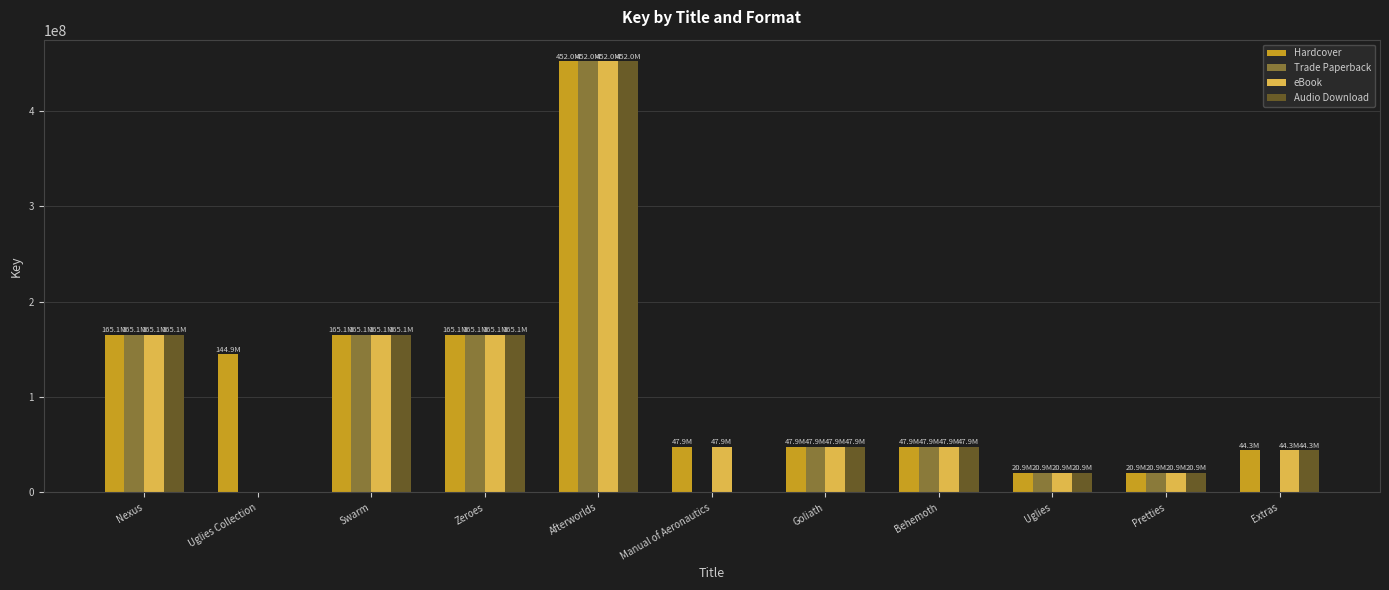

What is the highest value of the Trade Paperback series?

451998862